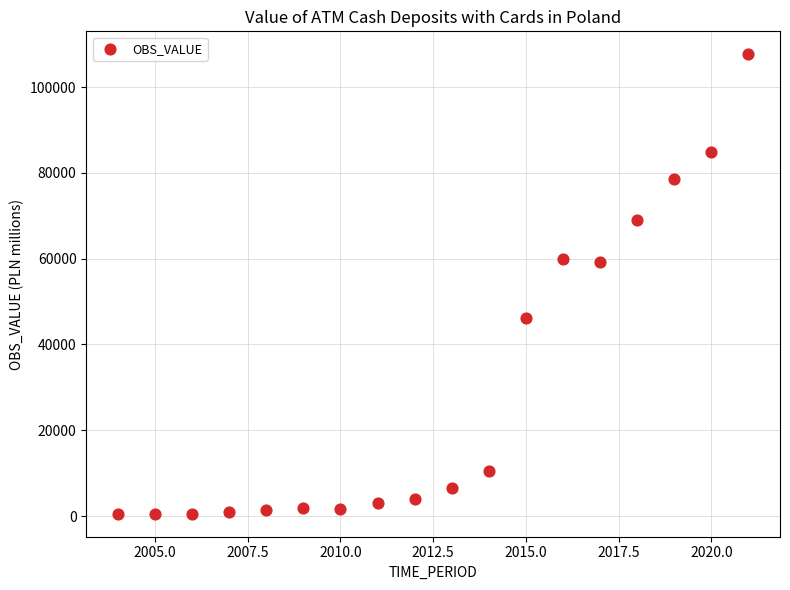

What is the range of X values (max minus min)?

17.0